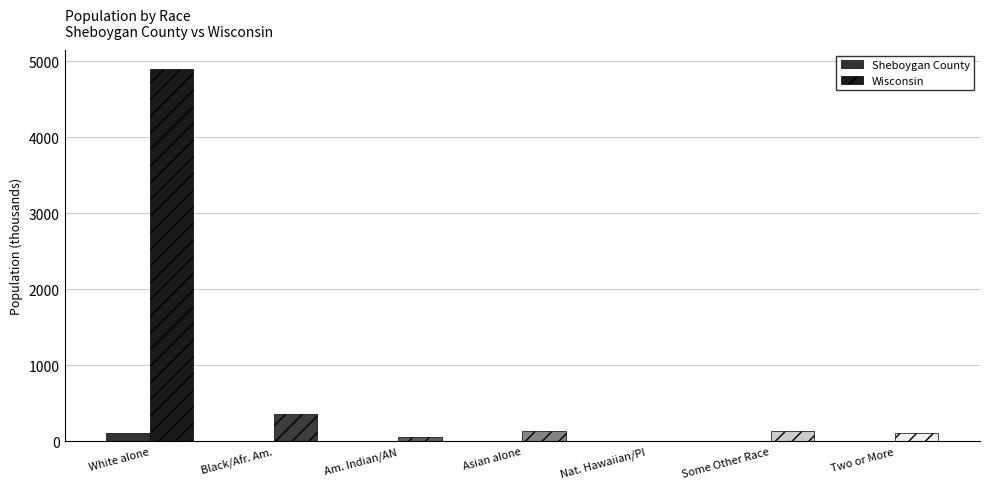

Which category has the highest value across all series?

White alone